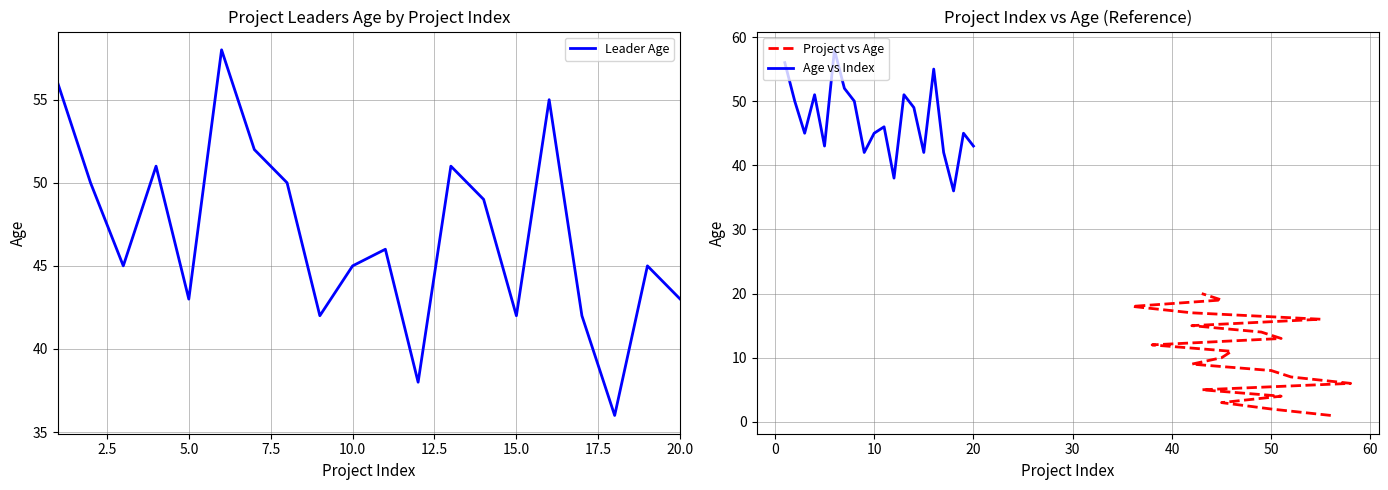

What is the maximum value for Leader Age?

58